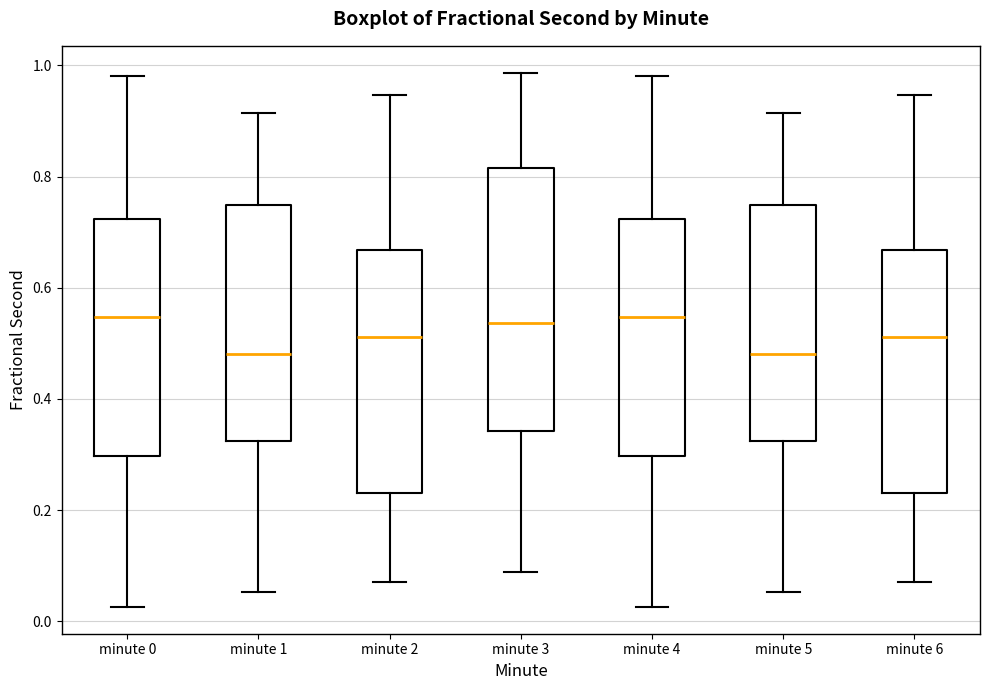

Comparing the boxes themselves (not the whiskers), which one is the tallest?

minute 3